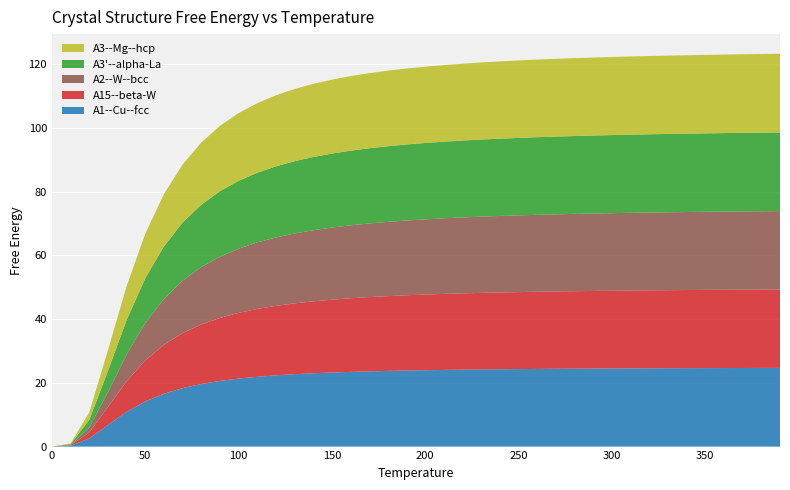

Reading left to right, list all the values displayed in this chart.

A1--Cu--fcc a=4.1706: 0=0.0	10=0.2	20=2.5	30=6.8	40=10.9	50=14.2	60=16.6	70=18.3	80=19.6	90=20.6	100=21.3	110=21.9	120=22.3	130=22.7	140=23.0	150=23.2	160=23.4	170=23.6	180=23.7	190=23.9	200=24.0	210=24.0	220=24.1	230=24.2	240=24.3	250=24.3	260=24.4	270=24.4	280=24.4	290=24.5	300=24.5	310=24.5	320=24.6	330=24.6	340=24.6	350=24.6	360=24.6	370=24.6	380=24.7	390=24.7
A15--beta-W a=5.2680: 0=0.0	10=0.2	20=1.9	30=5.7	40=9.6	50=12.8	60=15.4	70=17.2	80=18.7	90=19.8	100=20.6	110=21.3	120=21.8	130=22.2	140=22.6	150=22.9	160=23.1	170=23.3	180=23.5	190=23.6	200=23.7	210=23.8	220=23.9	230=24.0	240=24.1	250=24.2	260=24.2	270=24.3	280=24.3	290=24.4	300=24.4	310=24.4	320=24.5	330=24.5	340=24.5	350=24.5	360=24.6	370=24.6	380=24.6	390=24.6
A2--W--bcc a=3.3024: 0=0.0	10=0.1	20=1.5	30=4.7	40=8.4	50=11.7	60=14.4	70=16.4	80=18.0	90=19.2	100=20.1	110=20.9	120=21.4	130=21.9	140=22.3	150=22.6	160=22.9	170=23.1	180=23.3	190=23.5	200=23.6	210=23.7	220=23.8	230=23.9	240=24.0	250=24.1	260=24.1	270=24.2	280=24.2	290=24.3	300=24.3	310=24.4	320=24.4	330=24.4	340=24.5	350=24.5	360=24.5	370=24.5	380=24.6	390=24.6
A3'--alpha-La--double-hcp a=2.9549: 0=0.0	10=0.2	20=2.4	30=6.6	40=10.8	50=14.1	60=16.5	70=18.3	80=19.6	90=20.5	100=21.3	110=21.9	120=22.3	130=22.7	140=23.0	150=23.2	160=23.4	170=23.6	180=23.7	190=23.8	200=23.9	210=24.0	220=24.1	230=24.2	240=24.2	250=24.3	260=24.3	270=24.4	280=24.4	290=24.5	300=24.5	310=24.5	320=24.5	330=24.6	340=24.6	350=24.6	360=24.6	370=24.6	380=24.7	390=24.7
A3--Mg--hcp a=2.9612: 0=0.0	10=0.2	20=2.4	30=6.5	40=10.6	50=13.9	60=16.4	70=18.2	80=19.5	90=20.5	100=21.2	110=21.8	120=22.3	130=22.6	140=22.9	150=23.2	160=23.4	170=23.6	180=23.7	190=23.8	200=23.9	210=24.0	220=24.1	230=24.2	240=24.2	250=24.3	260=24.3	270=24.4	280=24.4	290=24.5	300=24.5	310=24.5	320=24.5	330=24.6	340=24.6	350=24.6	360=24.6	370=24.6	380=24.7	390=24.7